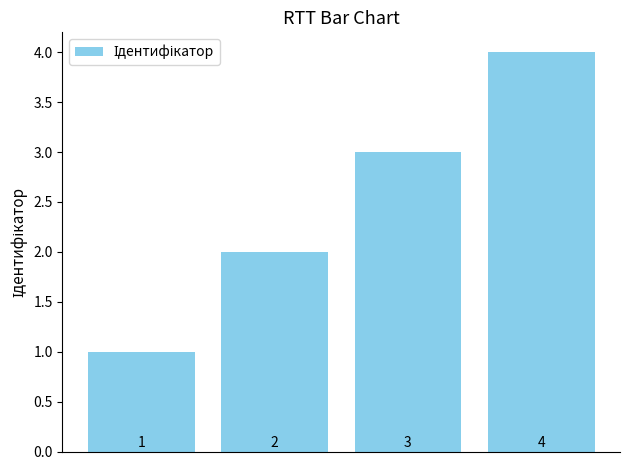

What is the sum of all values?

10